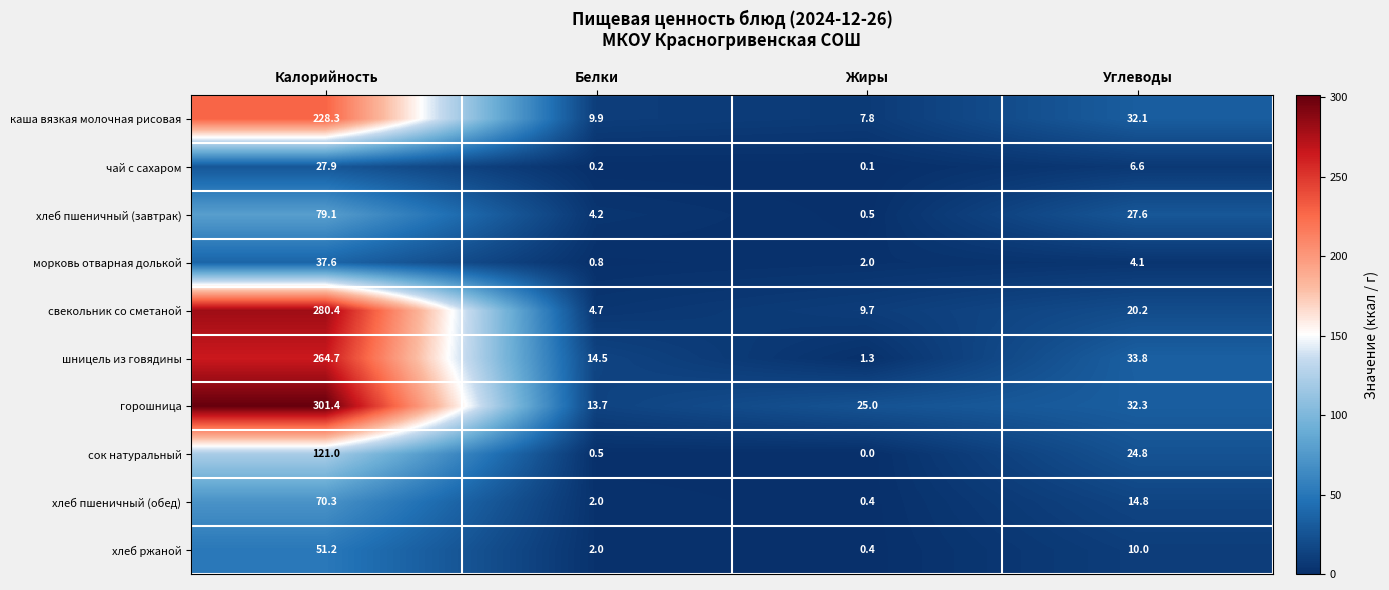

List the series in order of their peak value, highest first.

горошница, свекольник со сметаной, шницель из говядины, каша вязкая молочная рисовая, сок натуральный, хлеб пшеничный (завтрак), хлеб пшеничный (обед), хлеб ржаной, морковь отварная долькой, чай с сахаром